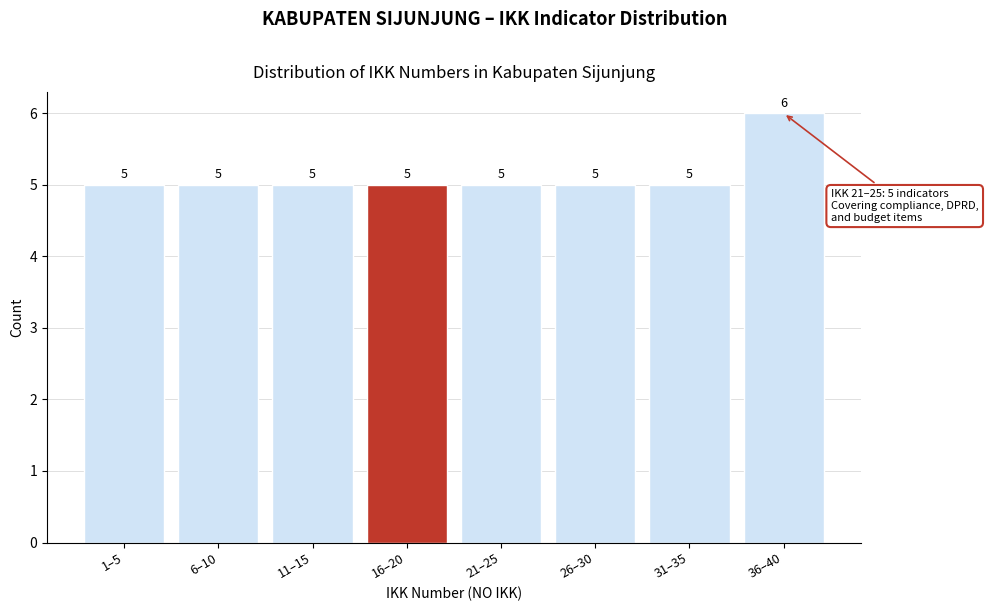

Reading left to right, list all the values displayed in this chart.

5	5	5	5	5	5	5	6